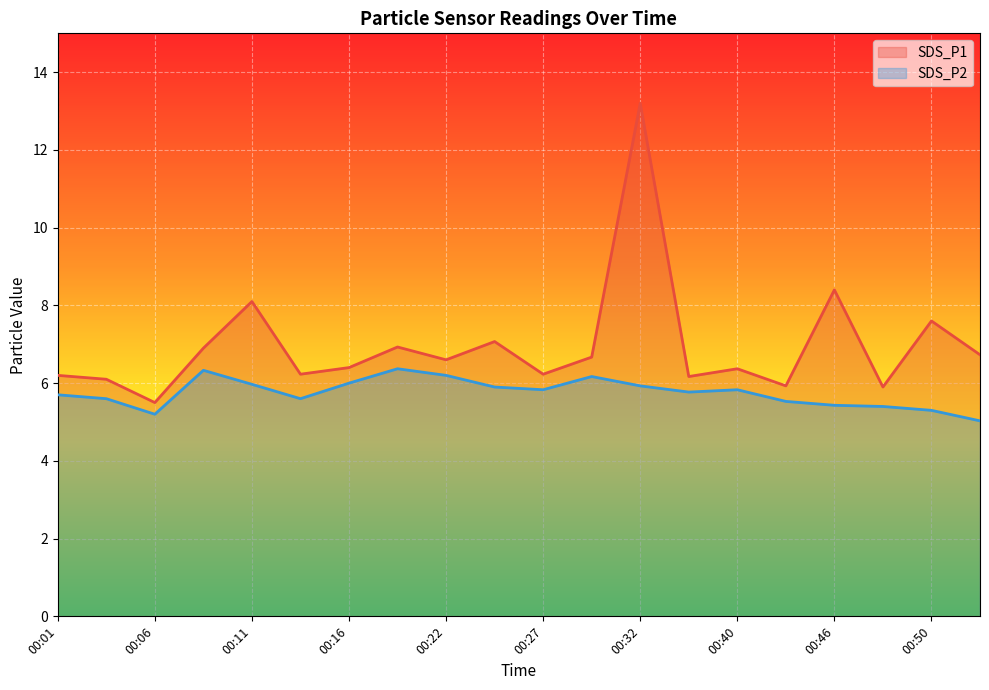

What is the total value across all series at 00:19?

13.3